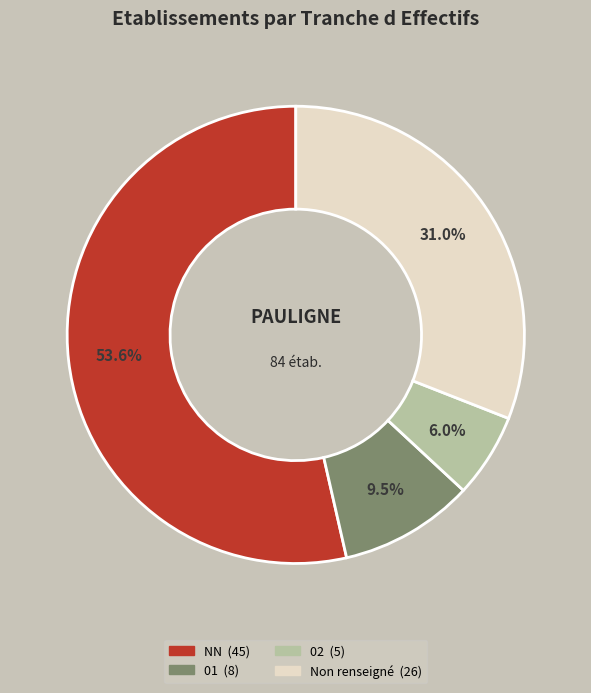

Count the number of slices in the pie.

4